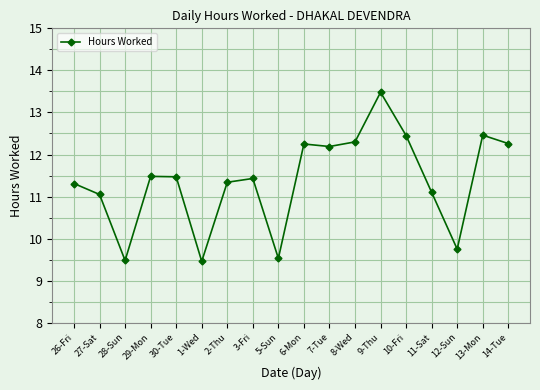

What is the change in value from 1-Wed to 10-Fri?

+3.0